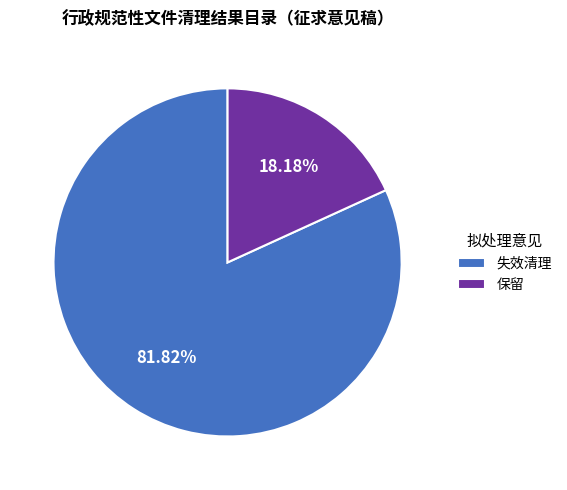

Which category has the smallest portion of the pie?

保留